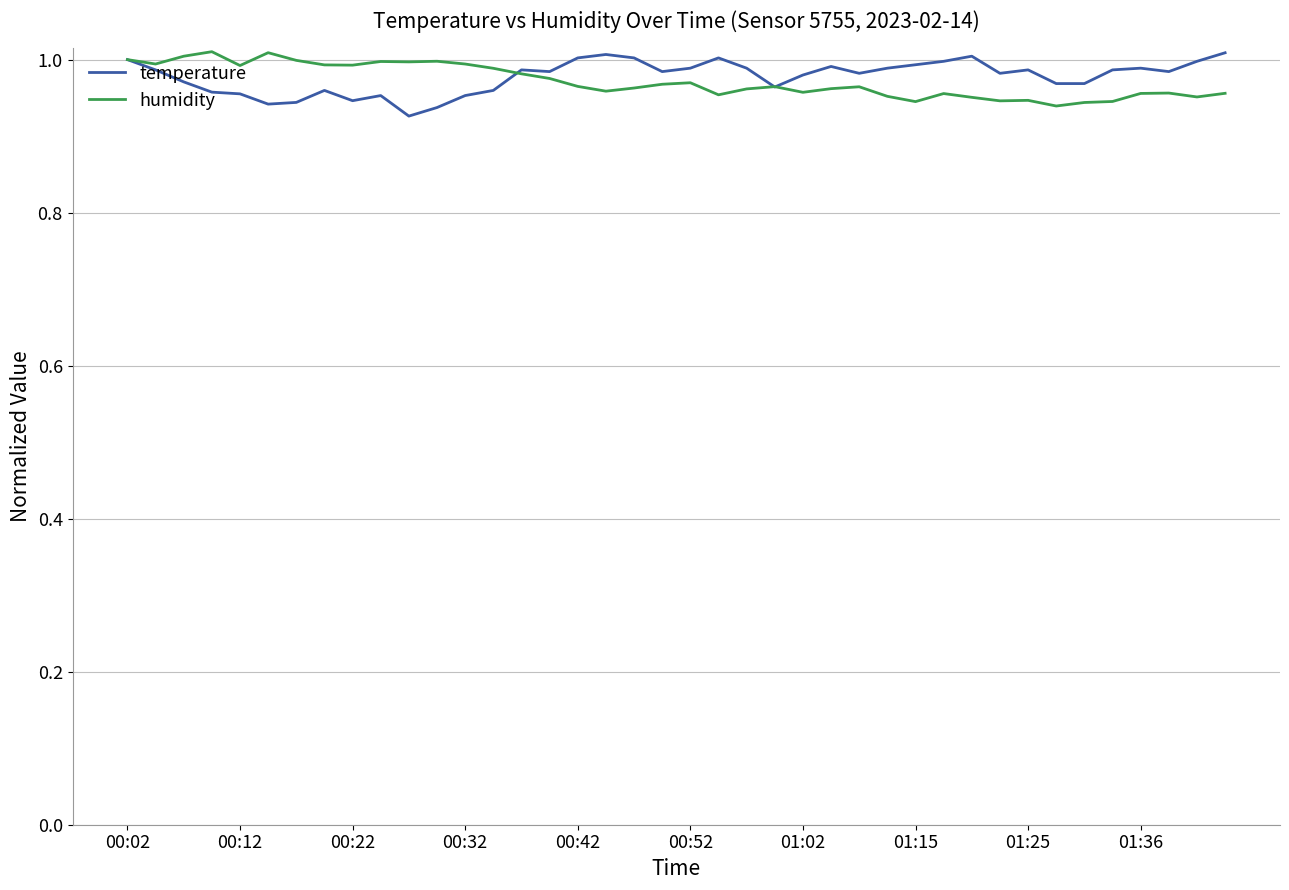

List the series in order of their peak value, highest first.

humidity, temperature